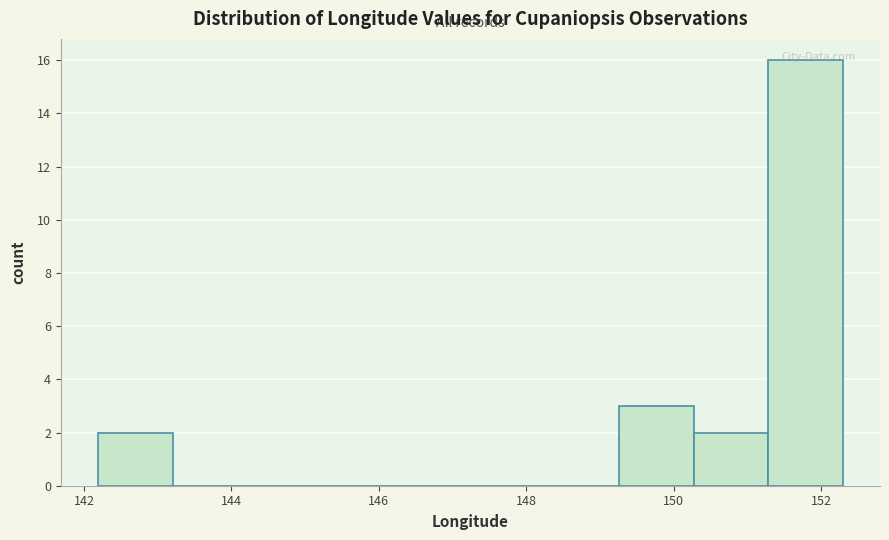

Which range on the x-axis has the tallest bar?

151.2 to 152.2